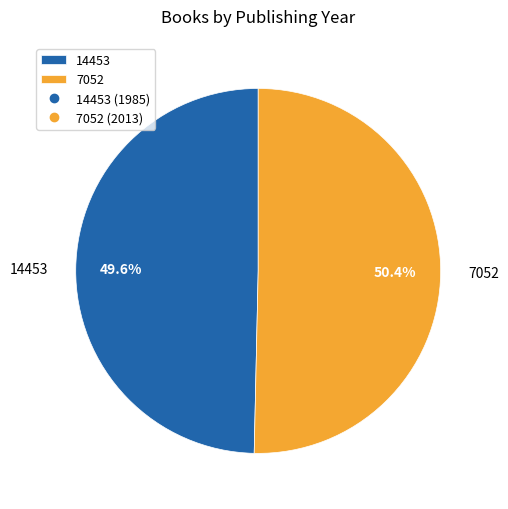

To the nearest percent, what portion does 7052 represent?

50%